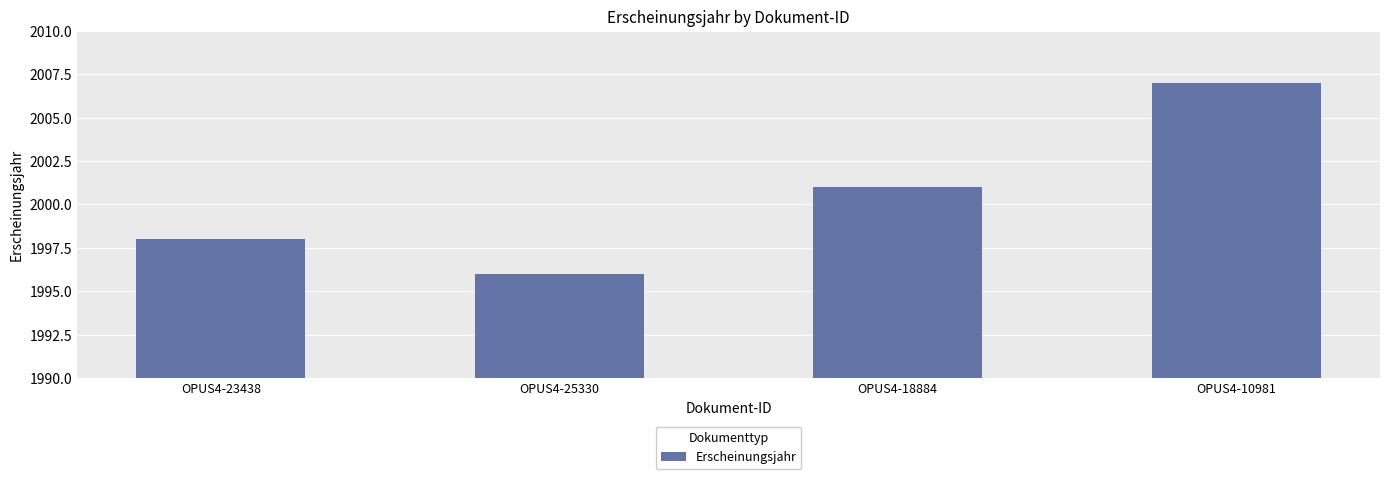

What is the change in value from OPUS4-25330 to OPUS4-10981?

+11